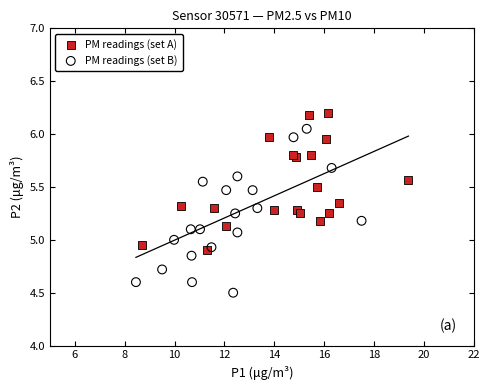

Which series reaches the maximum Y coordinate?

PM readings (set A)